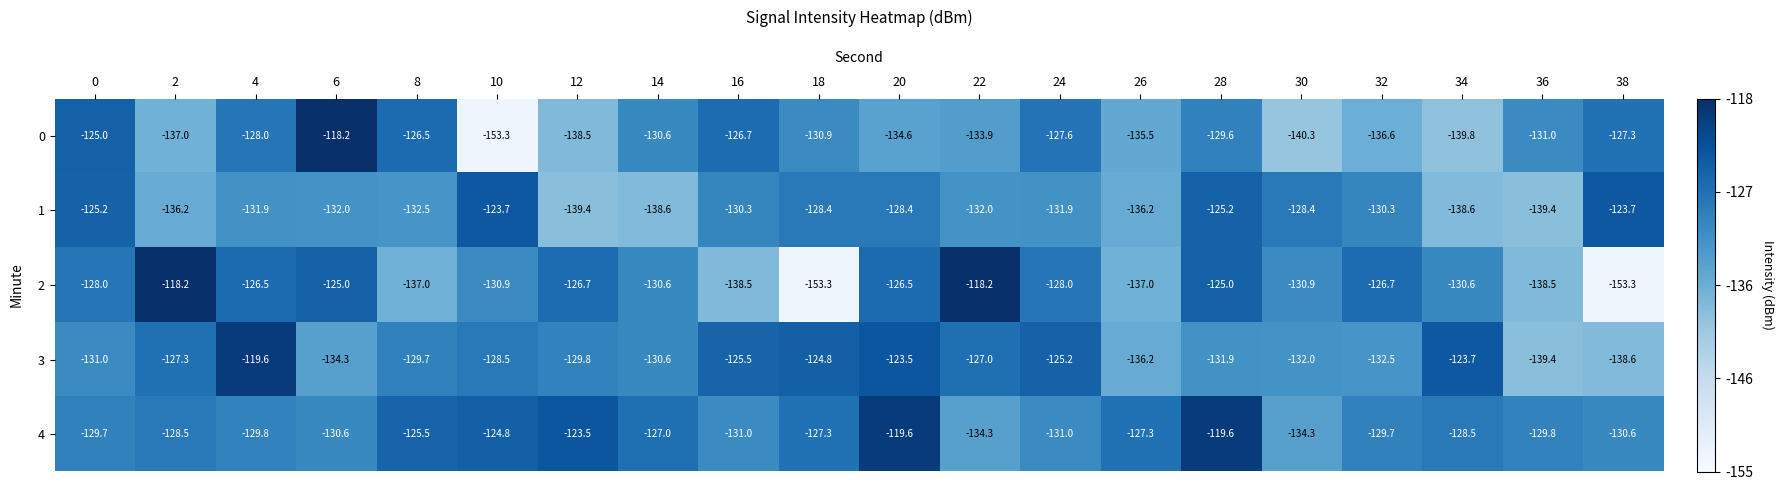

What value does the 1 series have at 34?

-138.6